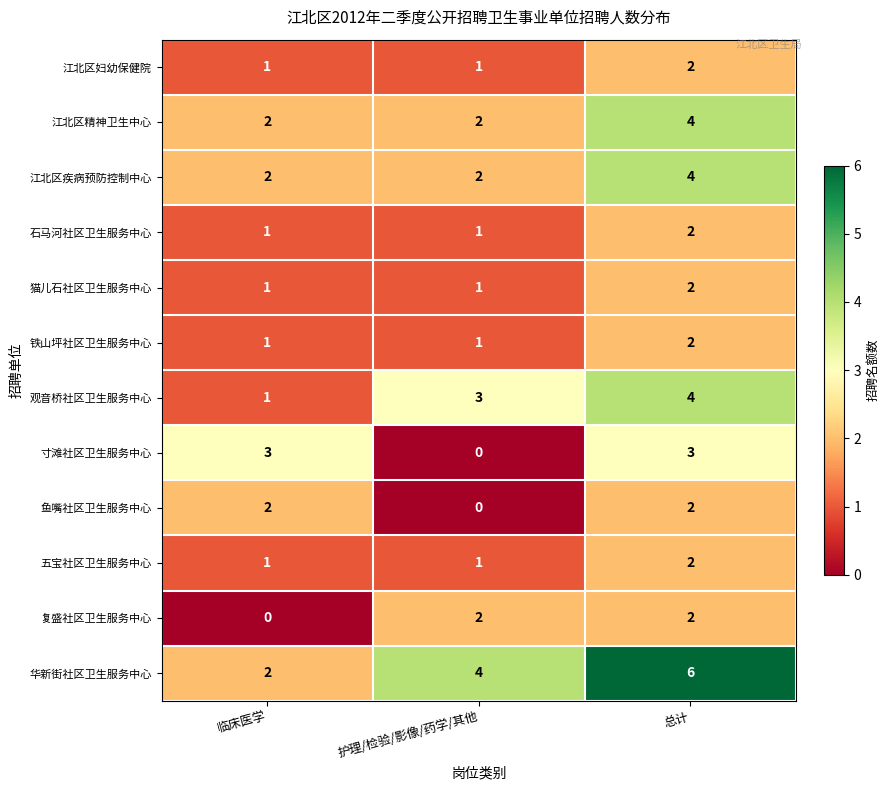

What is the difference between the highest and lowest values at 临床医学?

3